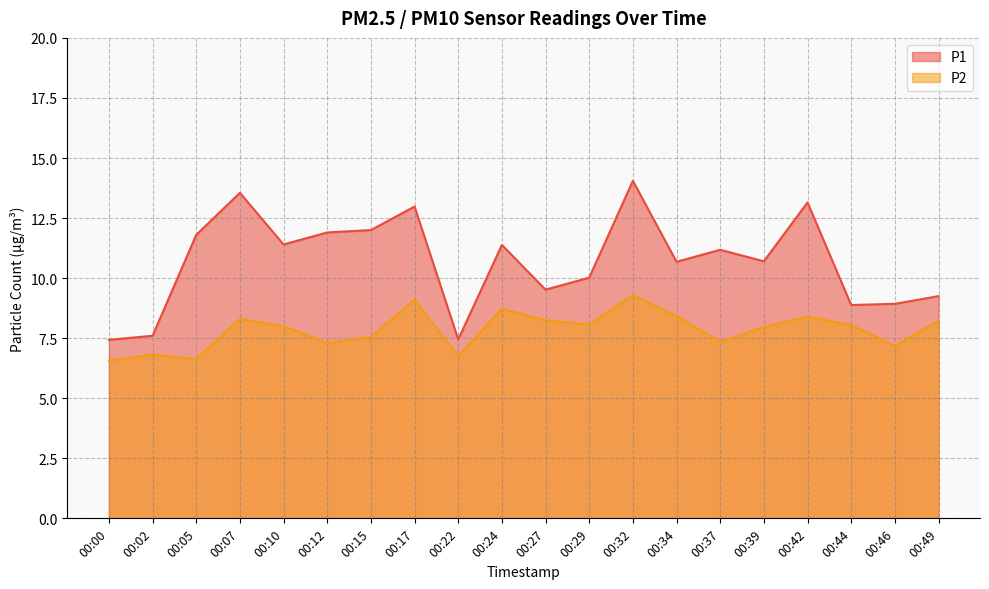

Rank the series by their maximum value, from lowest to highest.

P2, P1